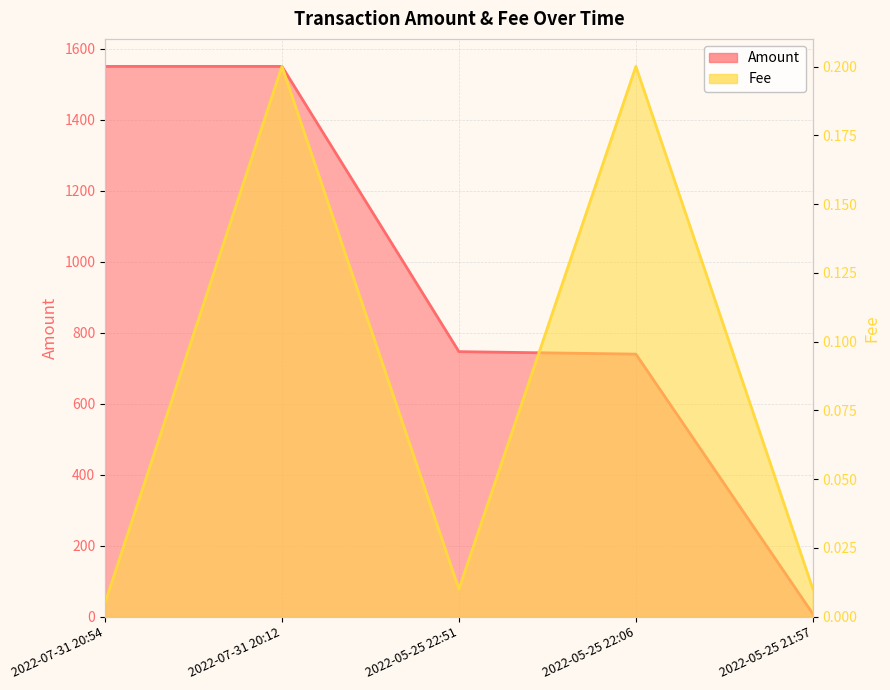

What is the difference between the Amount values at 2022-07-31 20:12 and 2022-05-25 22:51?

803.8